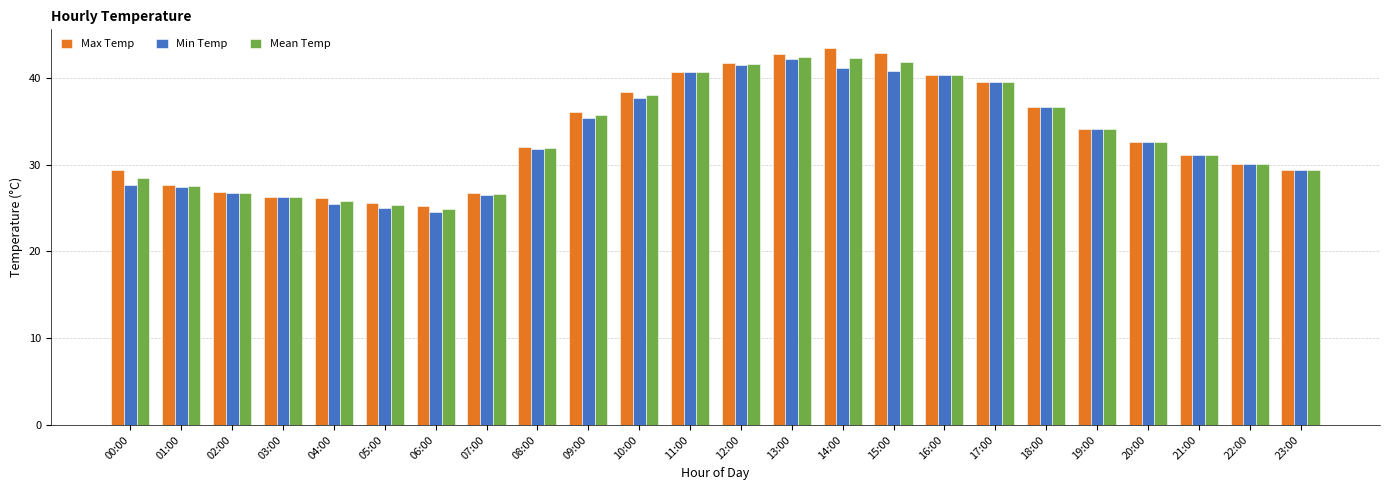

What is the lowest value of the Max Temp series?

25.2